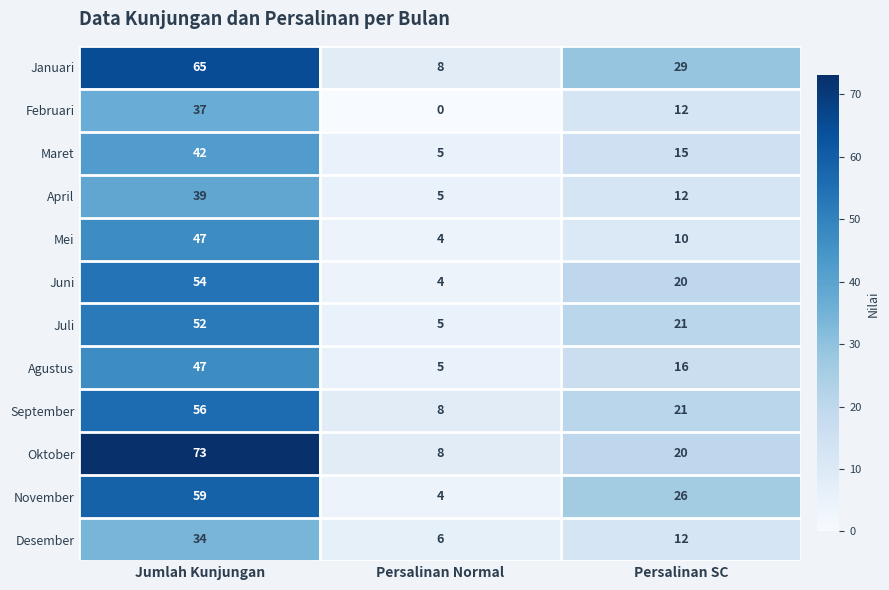

Count the number of data series in this chart.

12